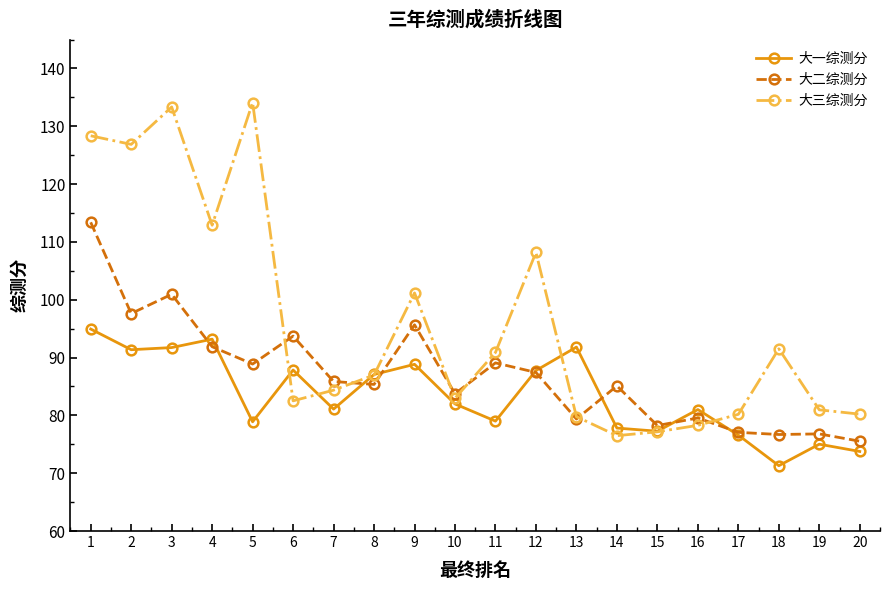

How many interior local valleys does the 大三综测分 series have?

5